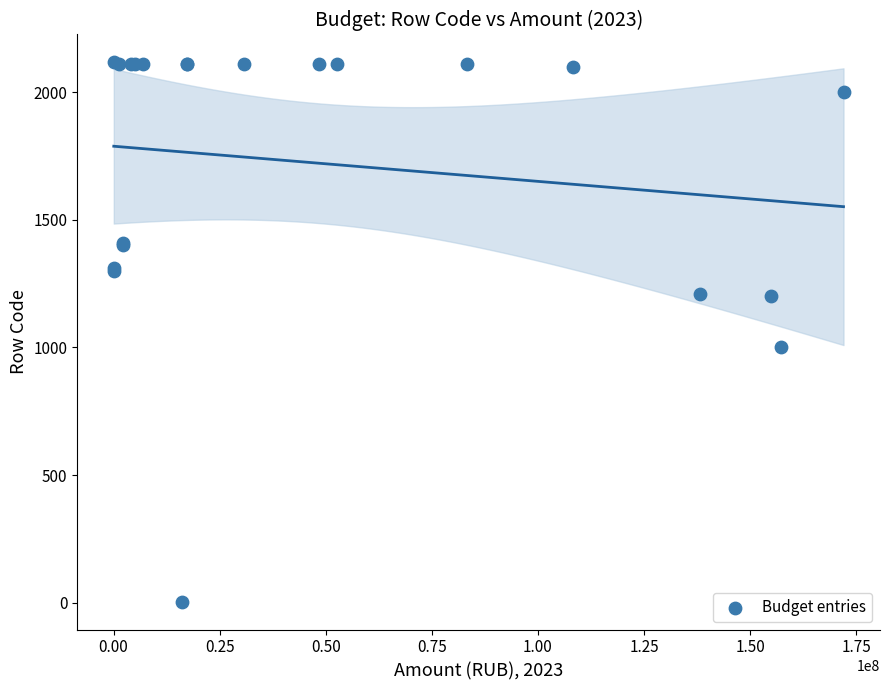

What Y value in the scatter plot is closest to 1060?

1000